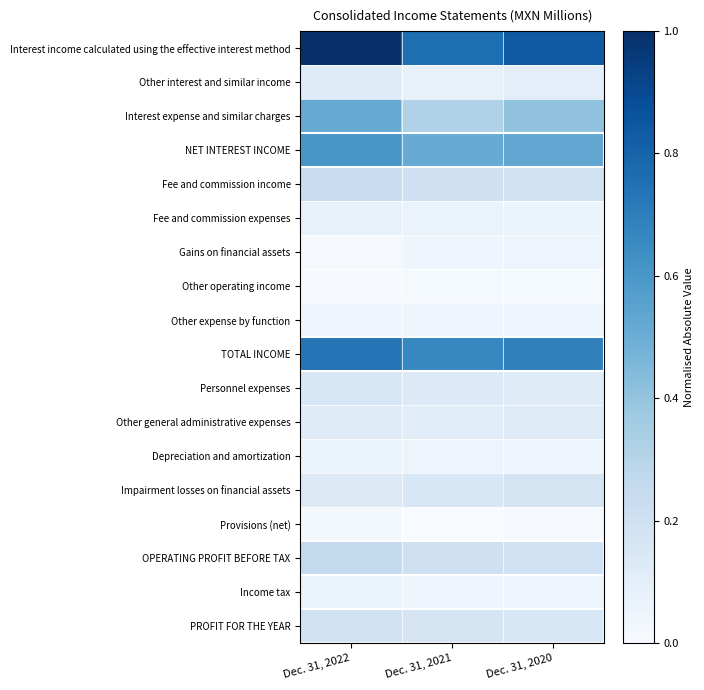

Which has a higher value, Dec. 31, 2020 or Dec. 31, 2021?

Dec. 31, 2020